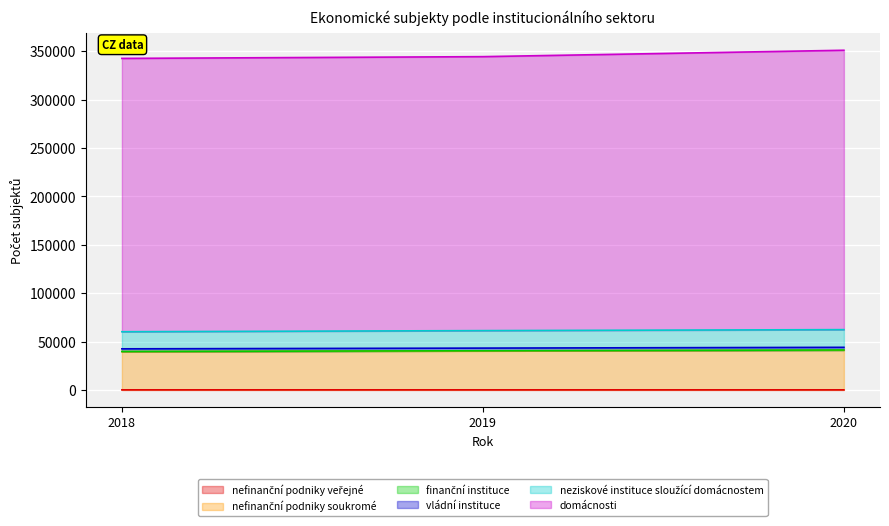

List the labels in order of vládní instituce value, largest first.

2020, 2019, 2018